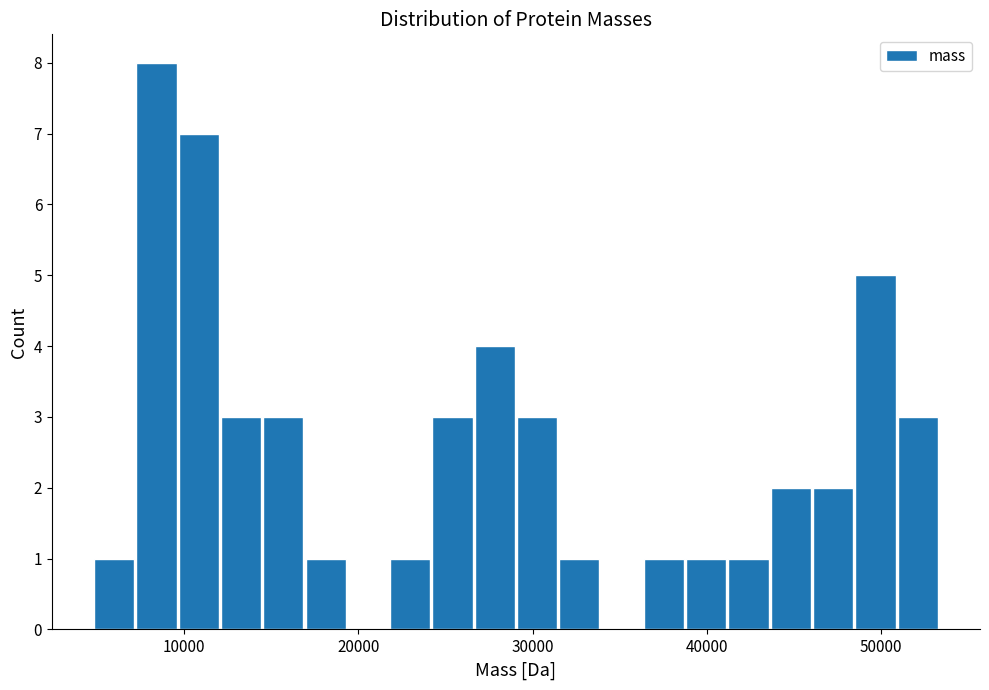

Around what value on the x-axis is the tallest bar? Give the approximate position of its centre, as read against the axis.

8000